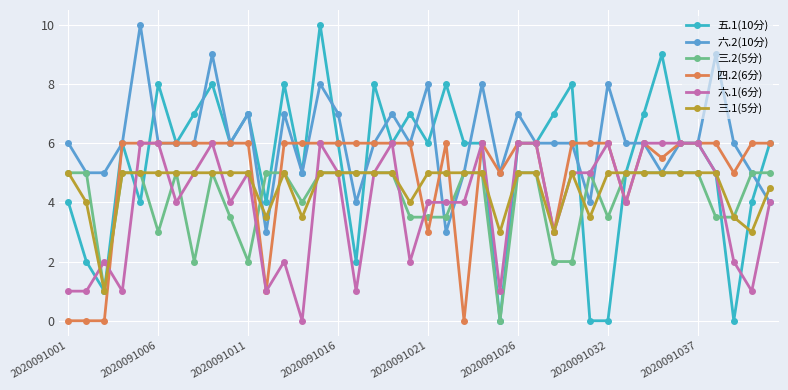

Which series has the widest spread of values?

五.1(10分)